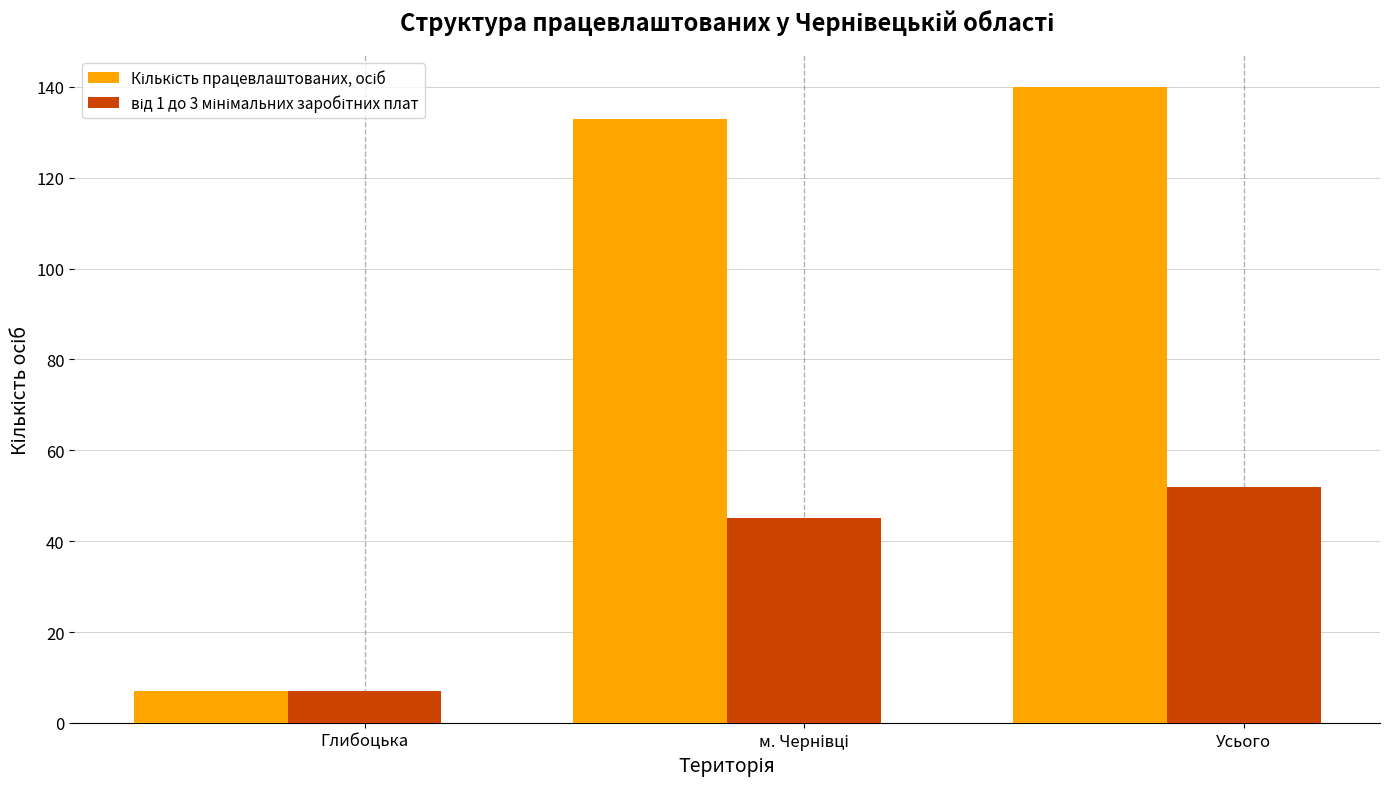

At which category is the sum across all series the highest?

Усього